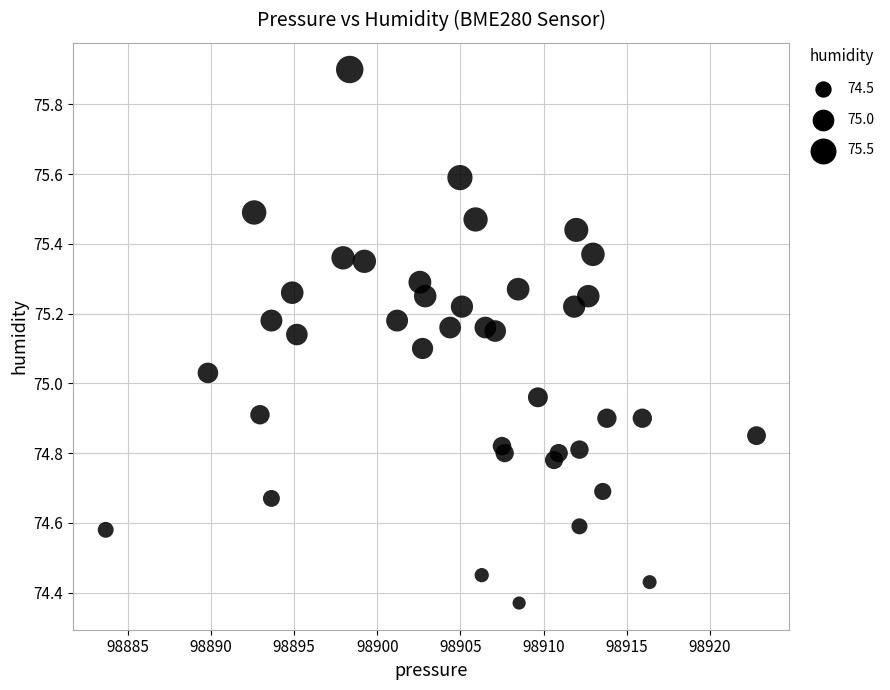

What is the range of Y values (max minus min)?

1.5